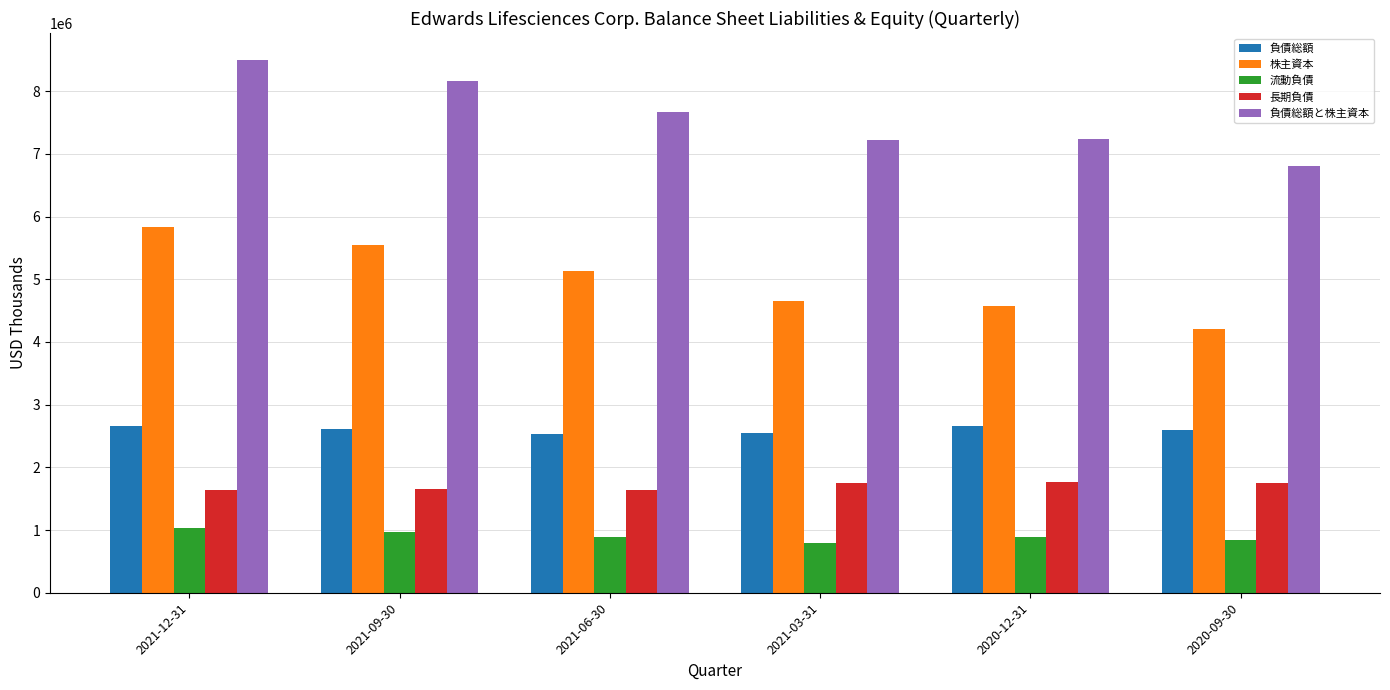

What is the approximate value of 株主資本 at 2021-06-30, to the nearest 10?

5133300